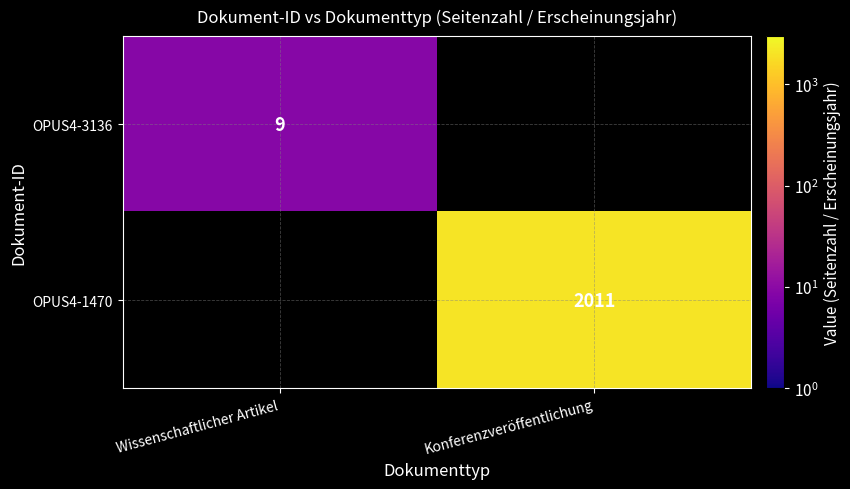

What is the smallest value displayed?

9.0